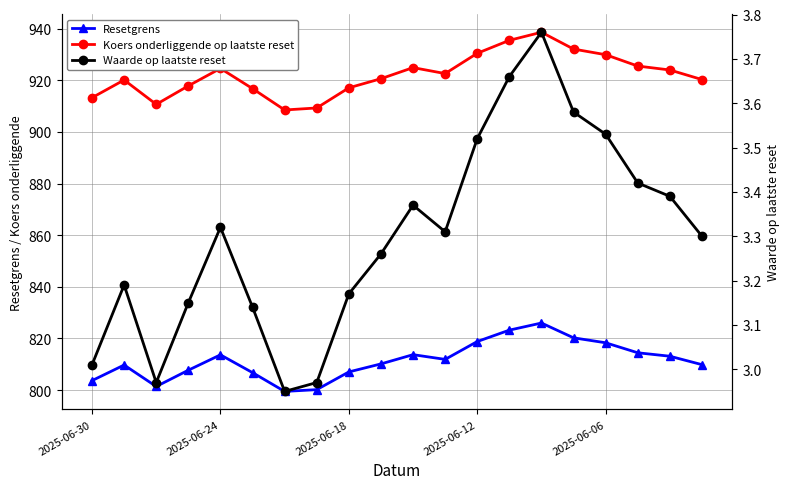

How many lines are shown in the chart?

3